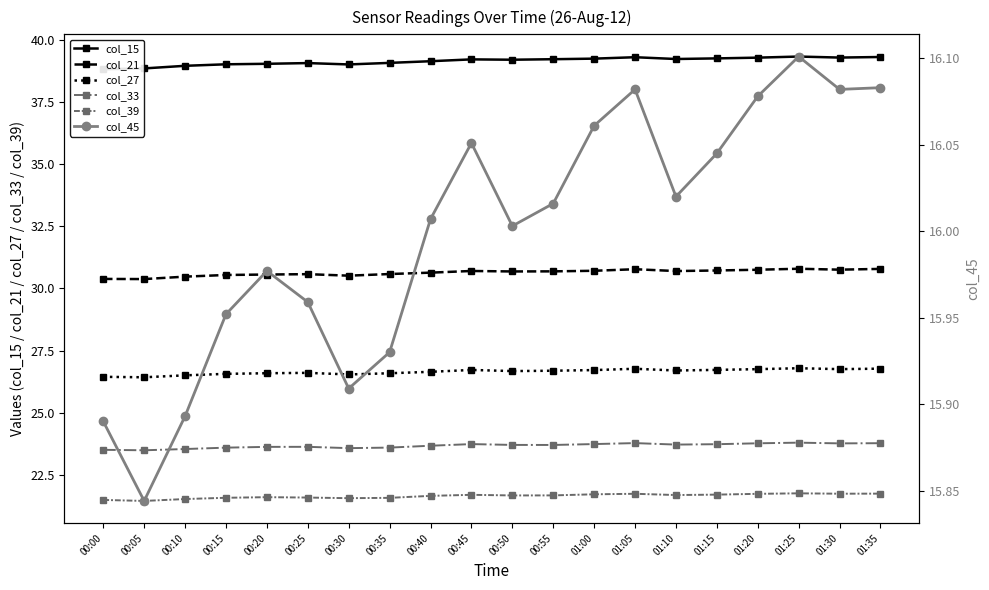

At which category is the sum across all series the highest?

01:25